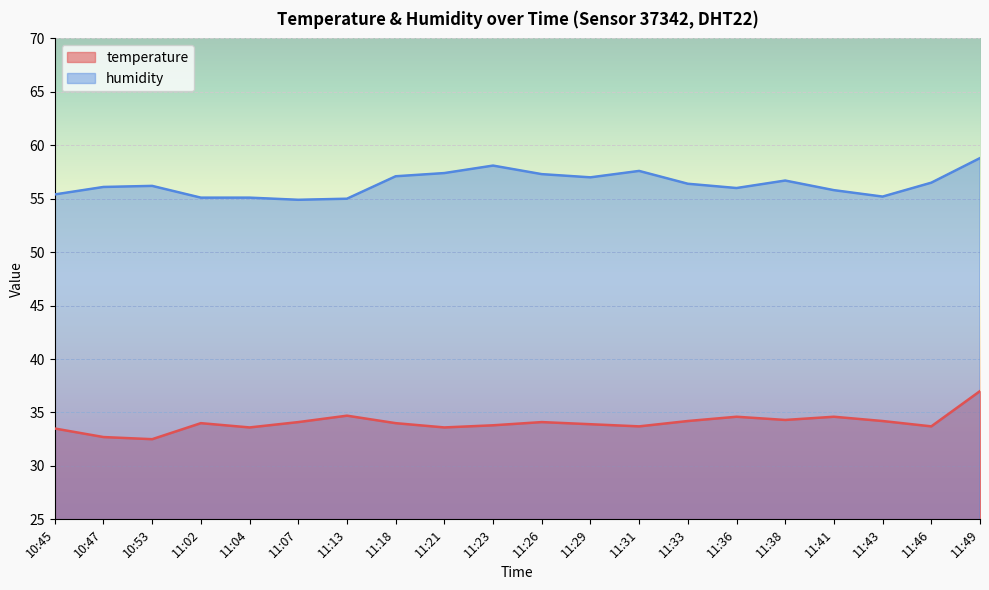

How many lines are shown in the chart?

2